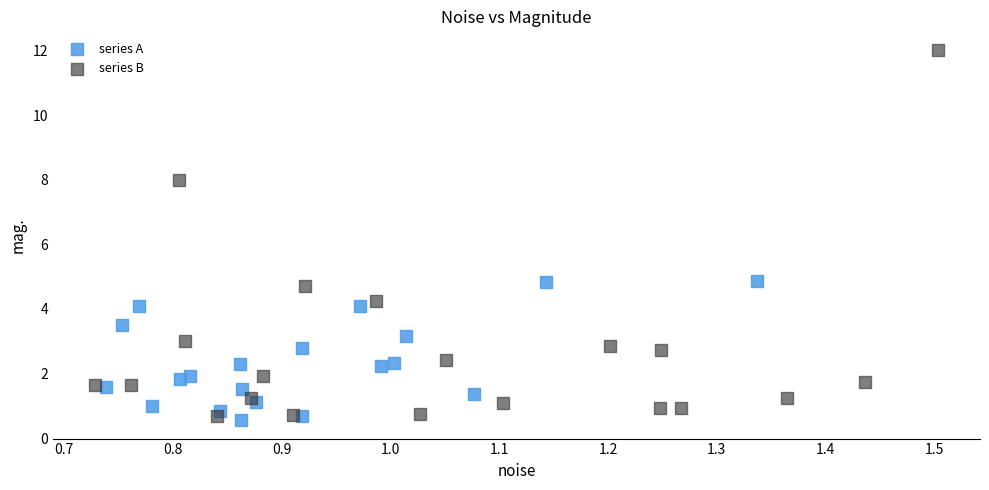

Which series has the largest Y range (max minus min)?

series B